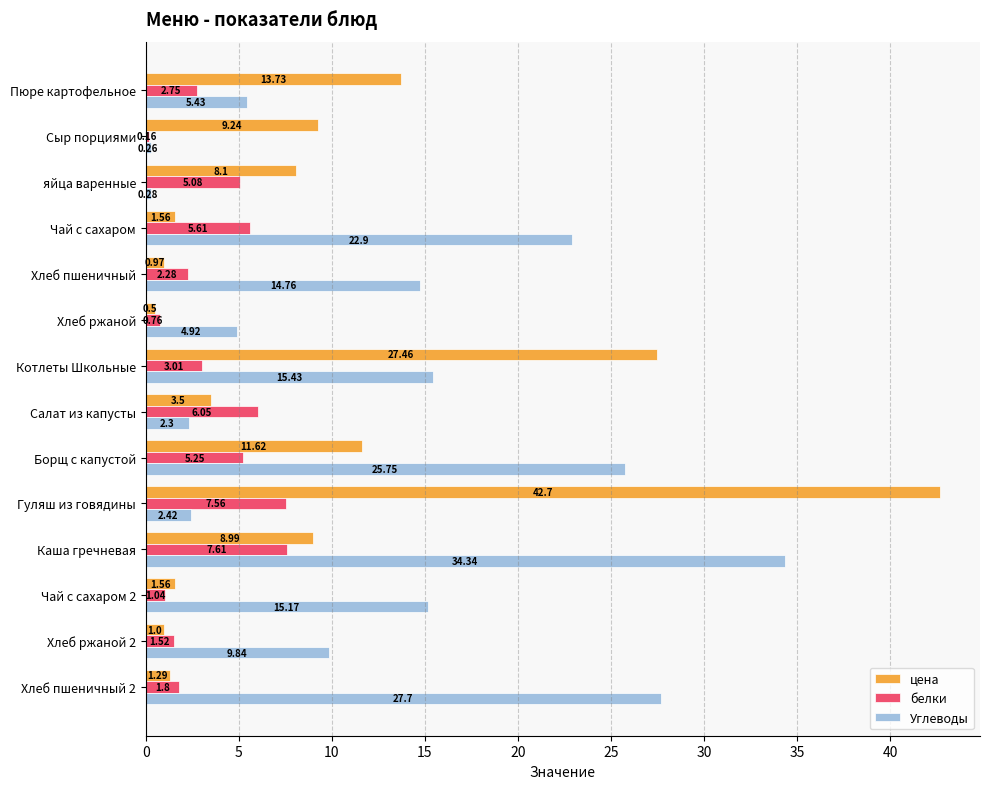

Rank the series by their maximum value, from lowest to highest.

белки, Углеводы, цена